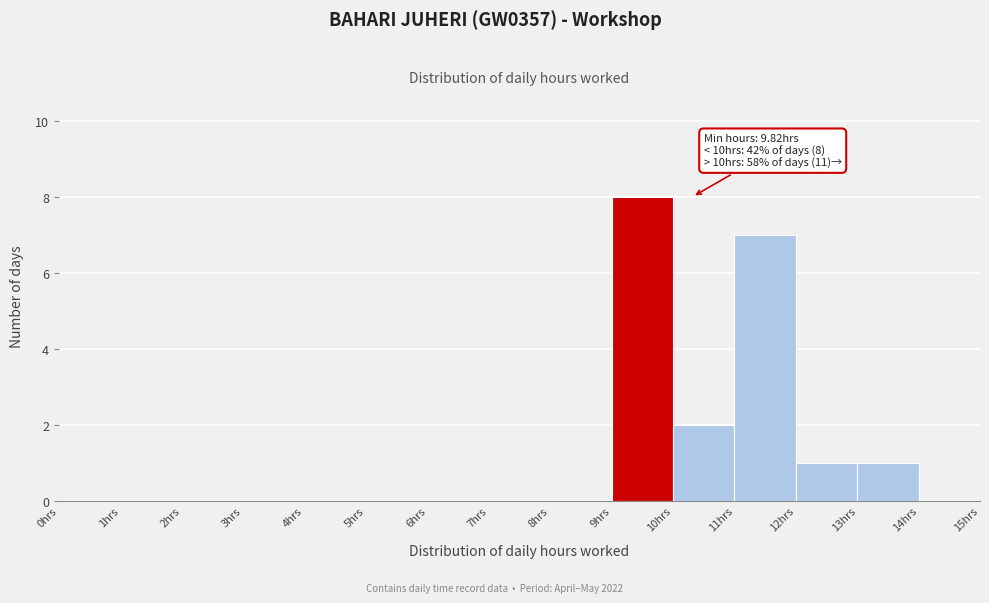

Which range on the x-axis has the tallest bar?

9 to 10